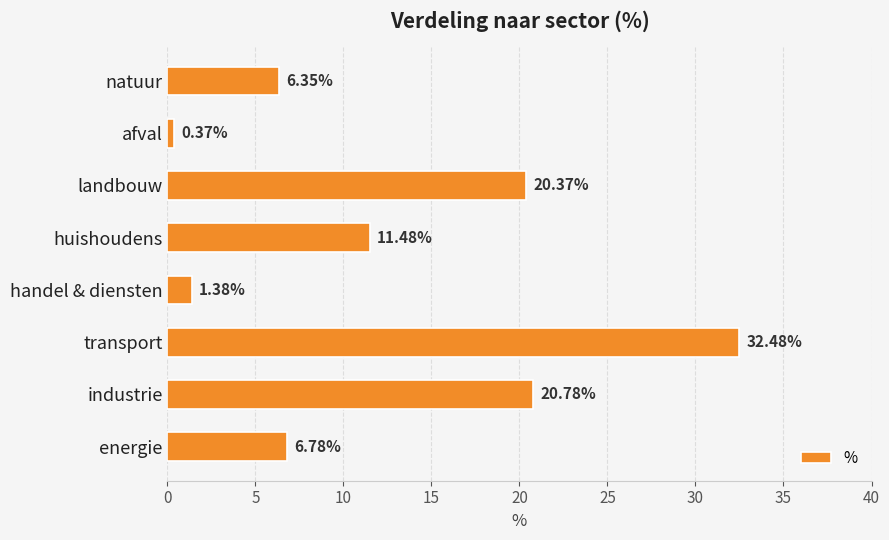

Which label corresponds to the smallest value in the chart?

afval